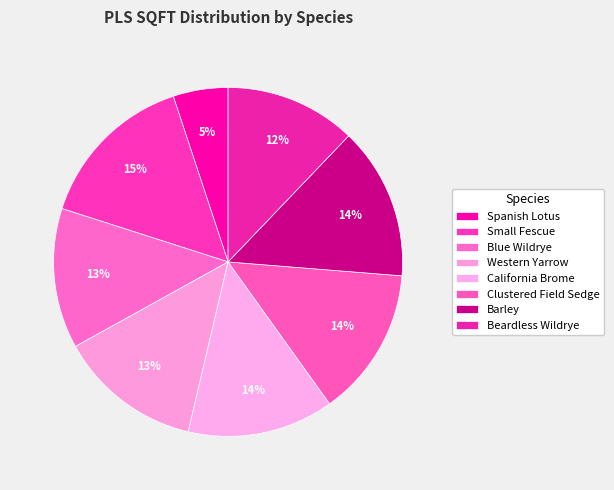

How many segments does this pie chart have?

8